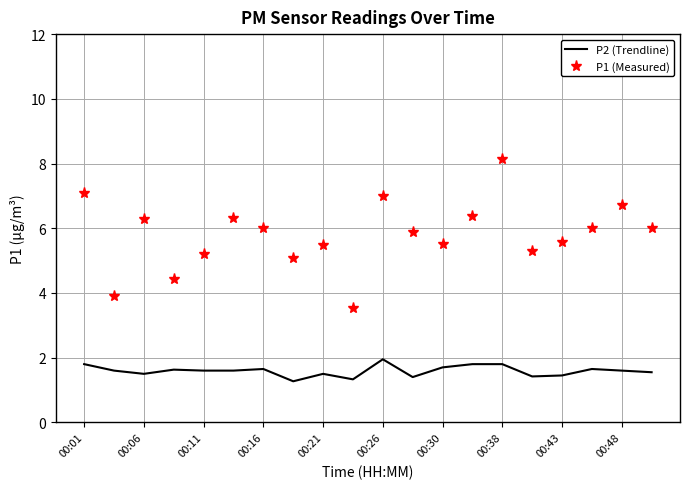

Which series has the largest total across all categories?

P1 (Measured)